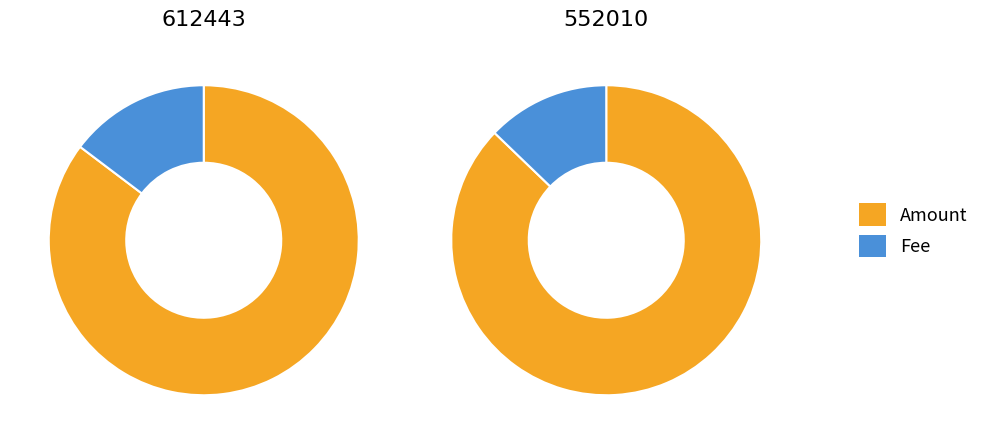

Is it true that 612443 is 56% of the pie?

False